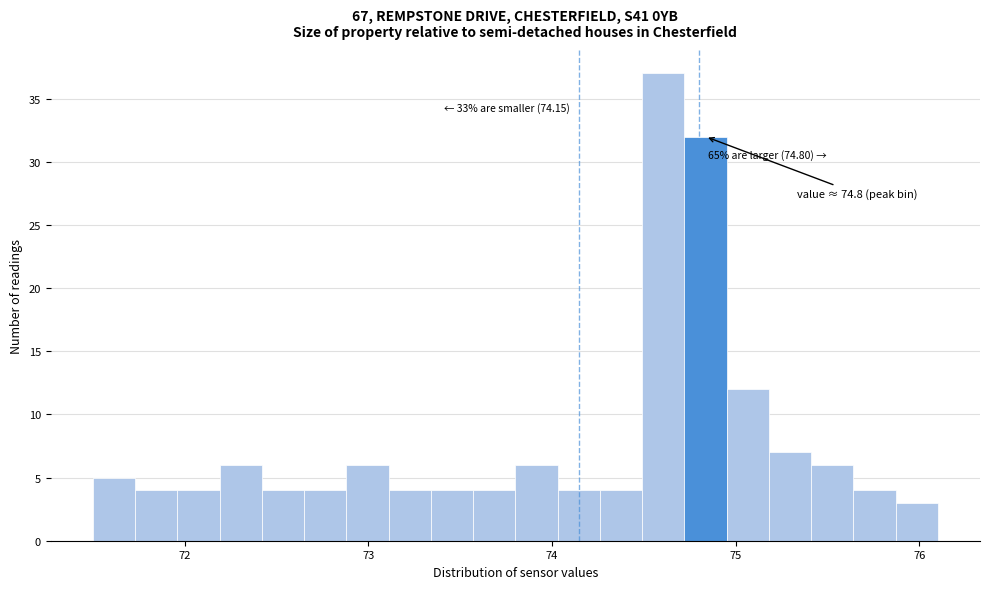

Around what value on the x-axis is the tallest bar? Give the approximate position of its centre, as read against the axis.

74.6